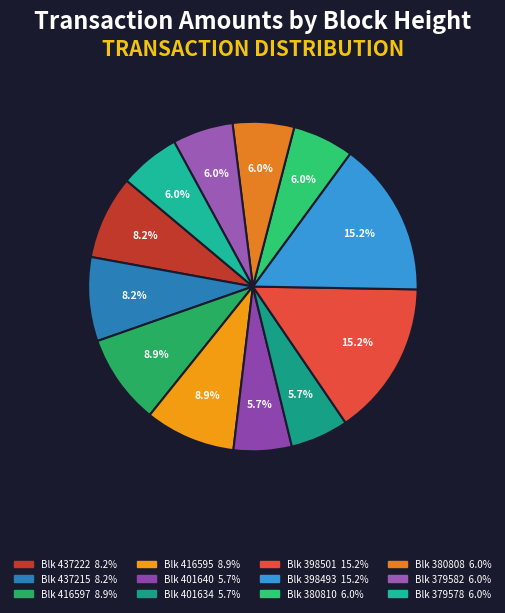

Count the number of slices in the pie.

12